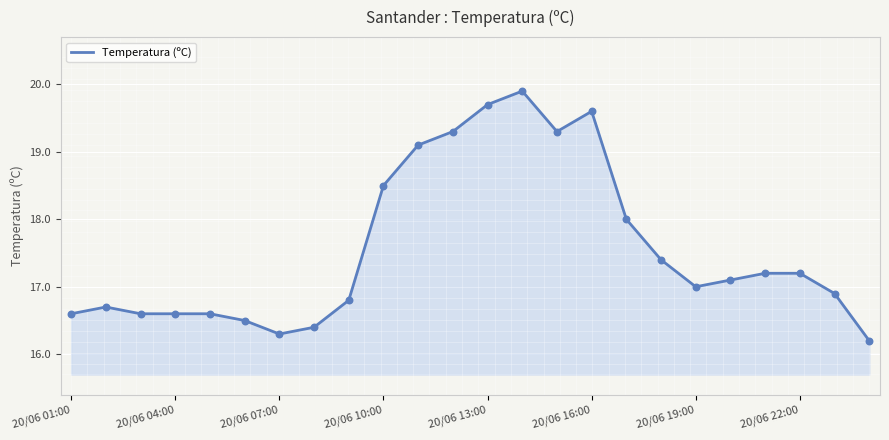

What is the greatest value displayed?

19.9